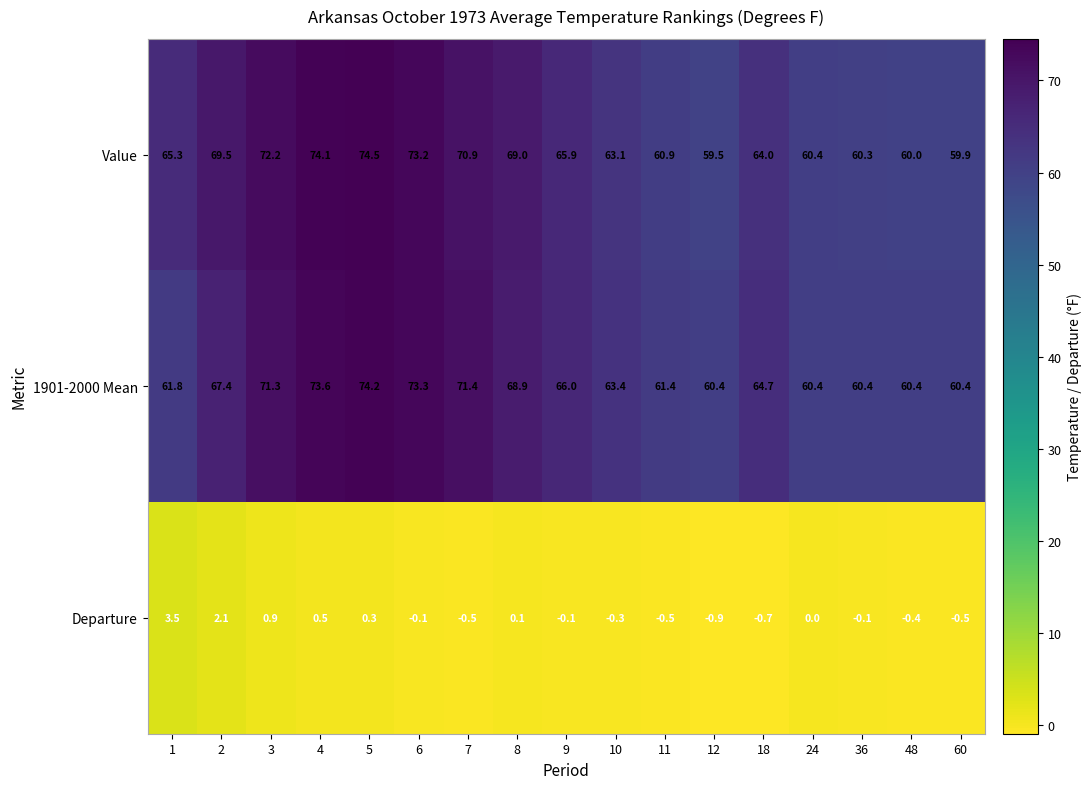

At which category does the chart reach its minimum across all series?

12